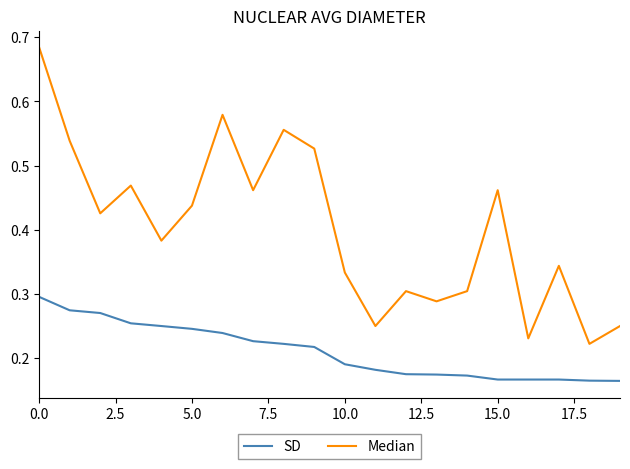

Does the chart have visible grid lines?

No